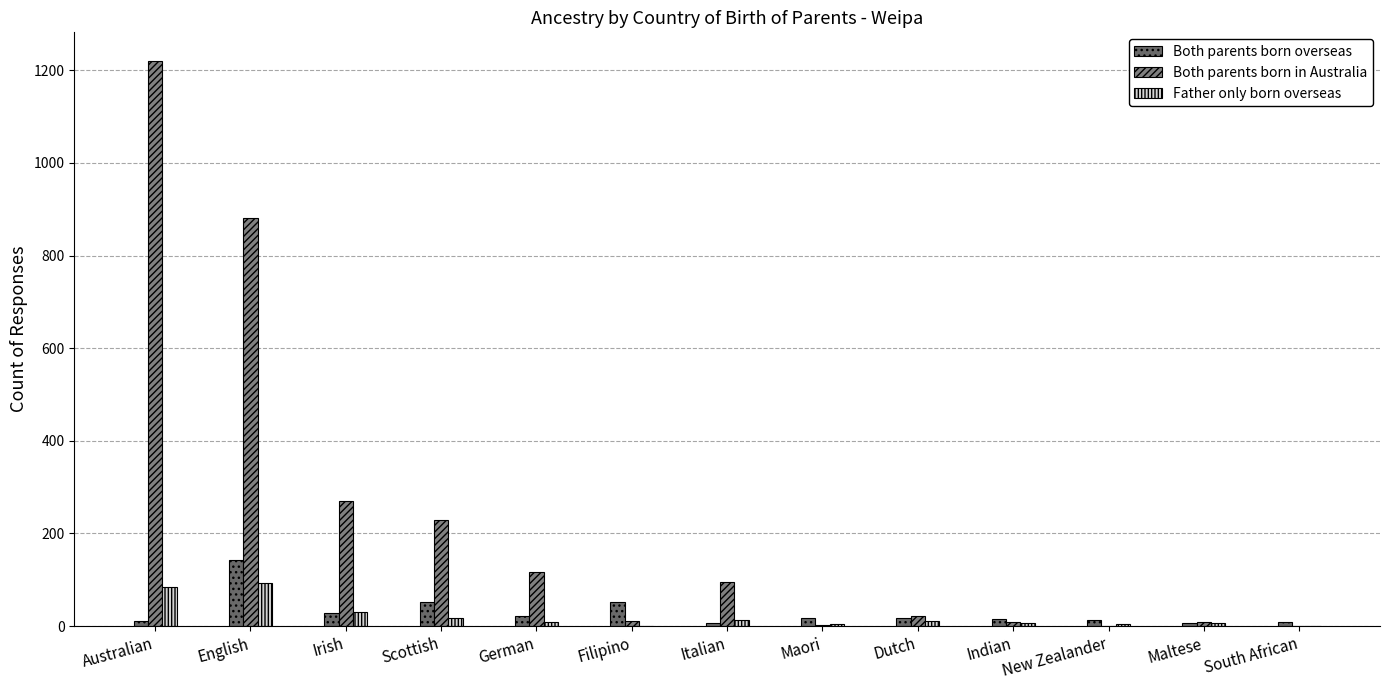

Between New Zealander and Italian, which is larger?

New Zealander